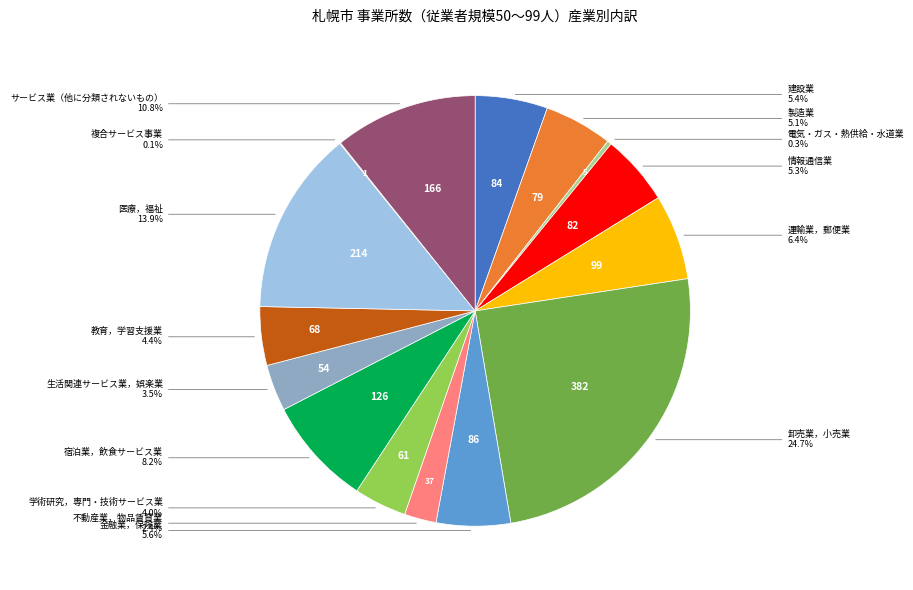

Is there a majority slice in this chart?

No